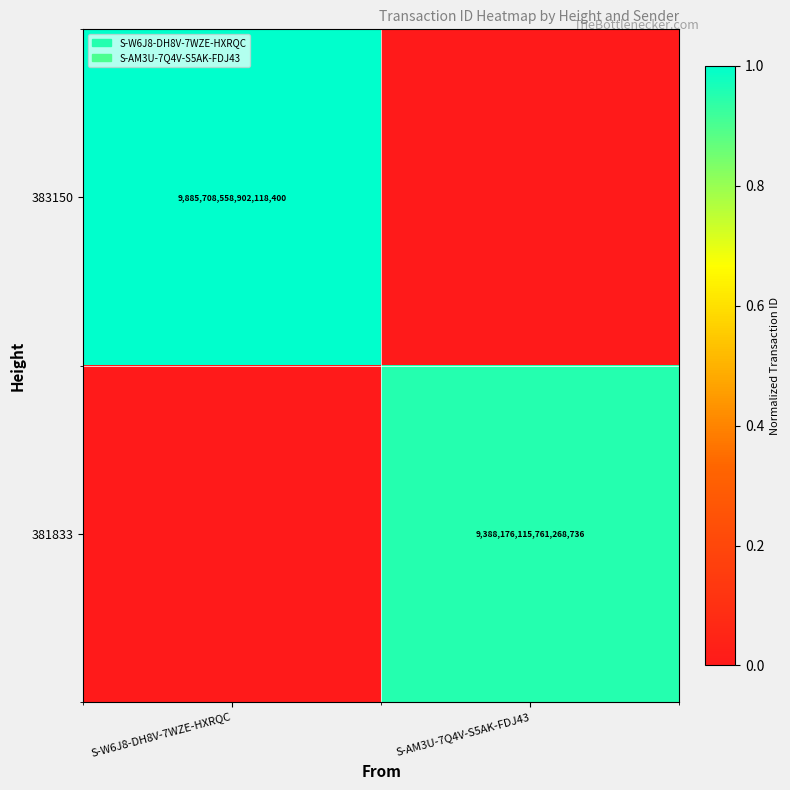

Rank the series at S-AM3U-7Q4V-S5AK-FDJ43 from lowest to highest value.

383150, 381833